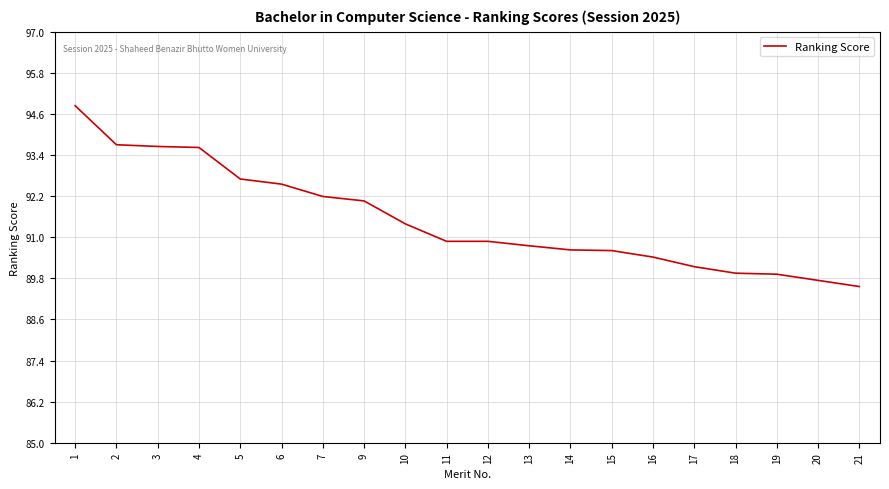

Where is the data nearest to the value 92?

9